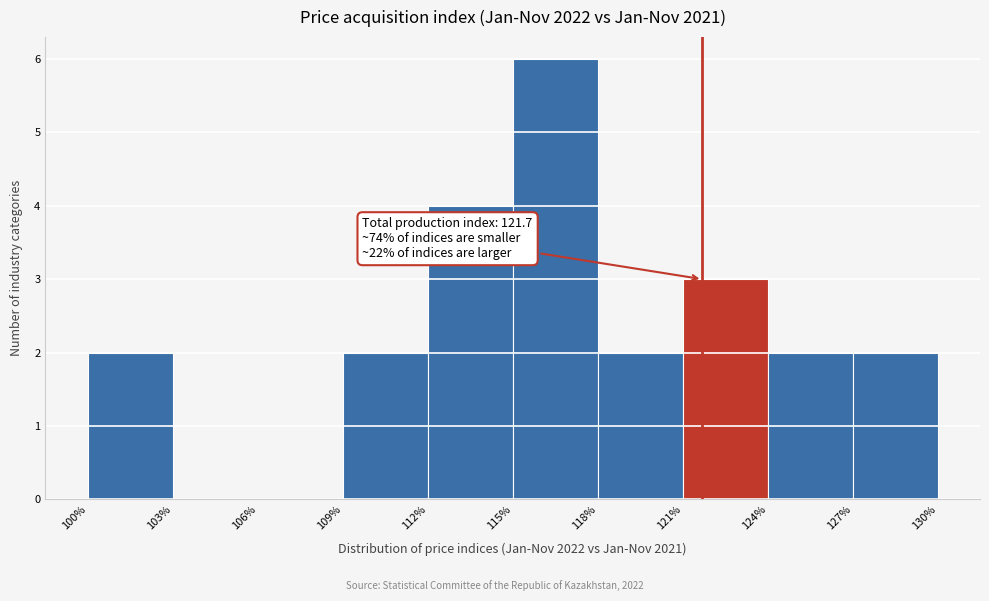

Which range on the x-axis has the tallest bar?

115% to 118%